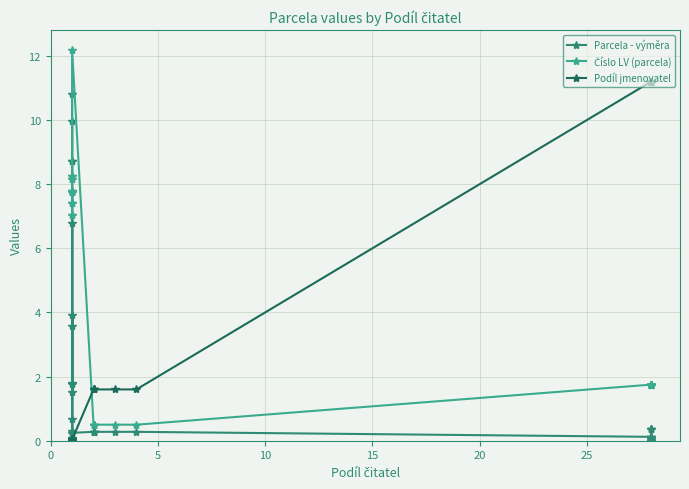

At 25, list the series in order from largest to smallest.

Parcela - výměra, Číslo LV (parcela), Podíl jmenovatel